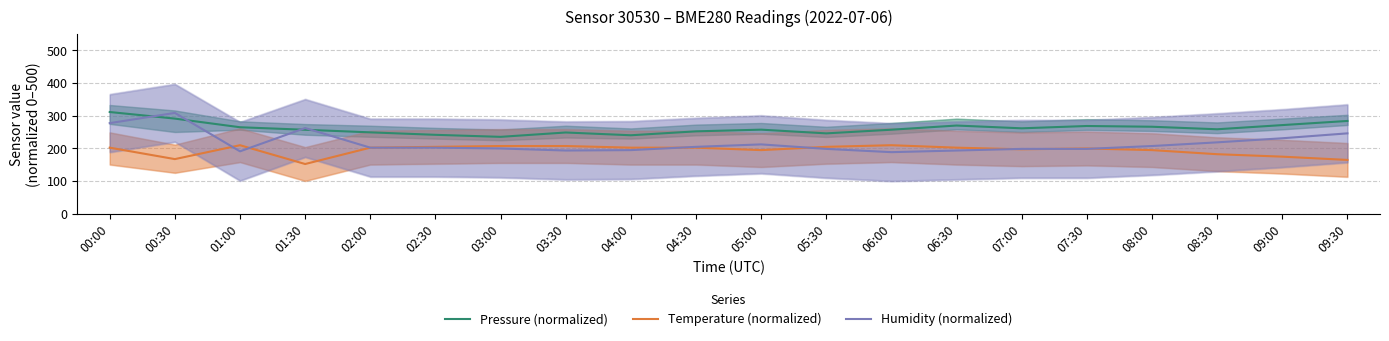

True or false: Temperature (normalized) has a value of 98.5 at 07:30.

False